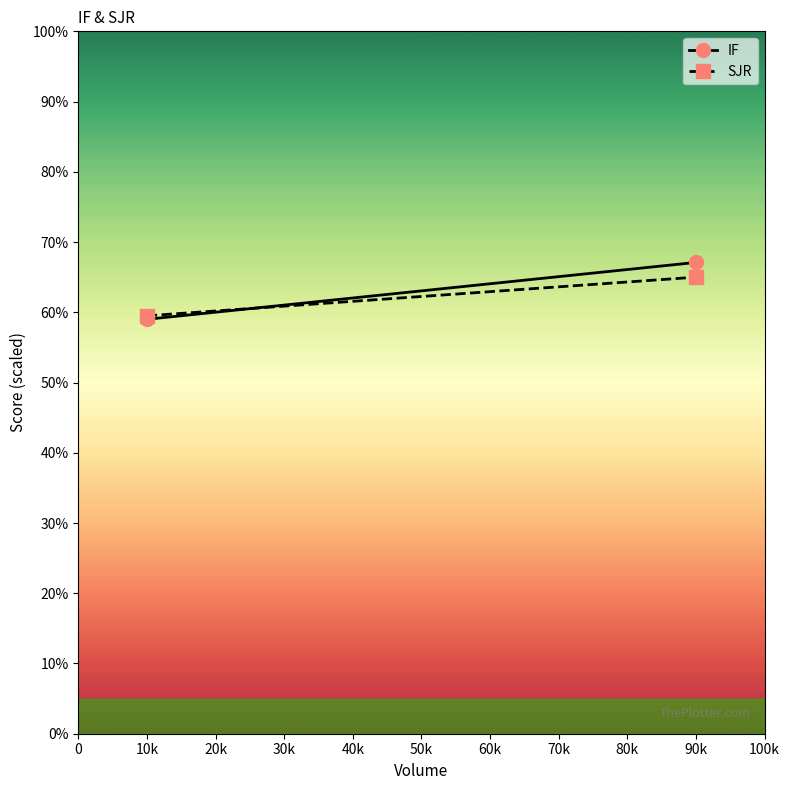

What is the average value of the IF series?

63.1